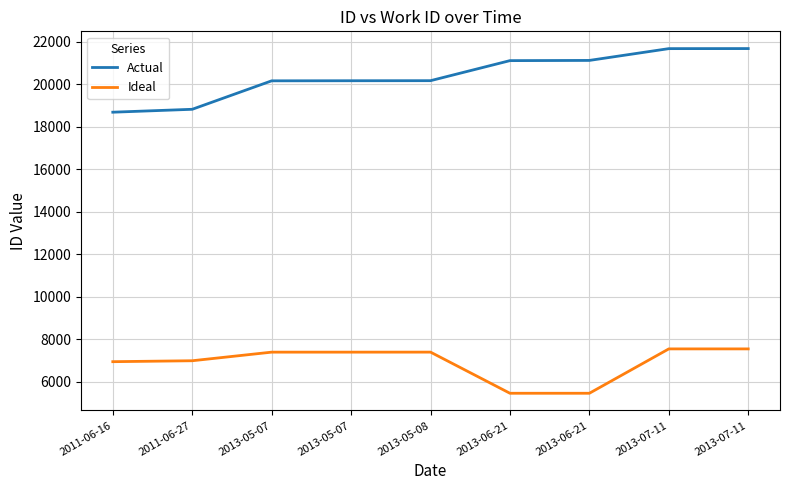

What are all the series names shown in the legend?

Actual, Ideal